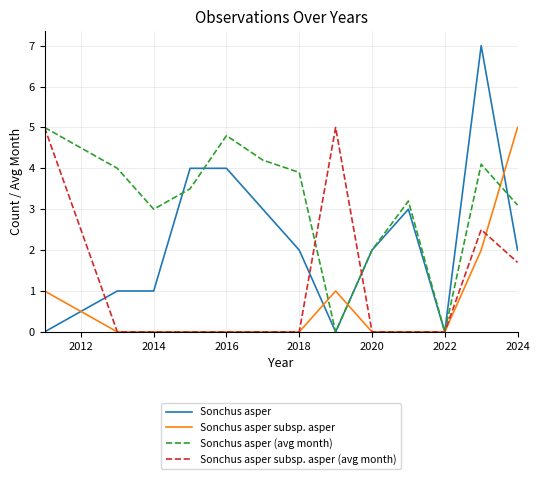

What is the average value of the Sonchus asper subsp. asper (avg month) series?

1.1